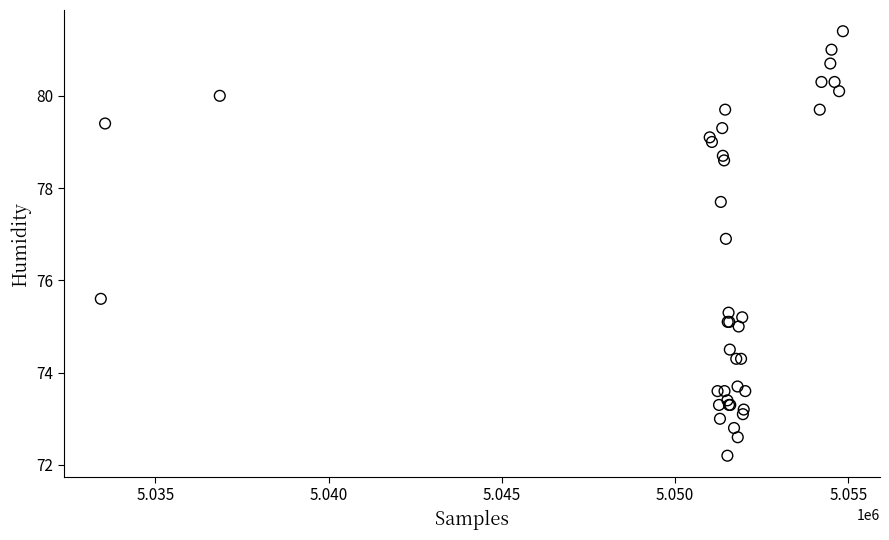

What Y value in the scatter plot is closest to 76?

75.6